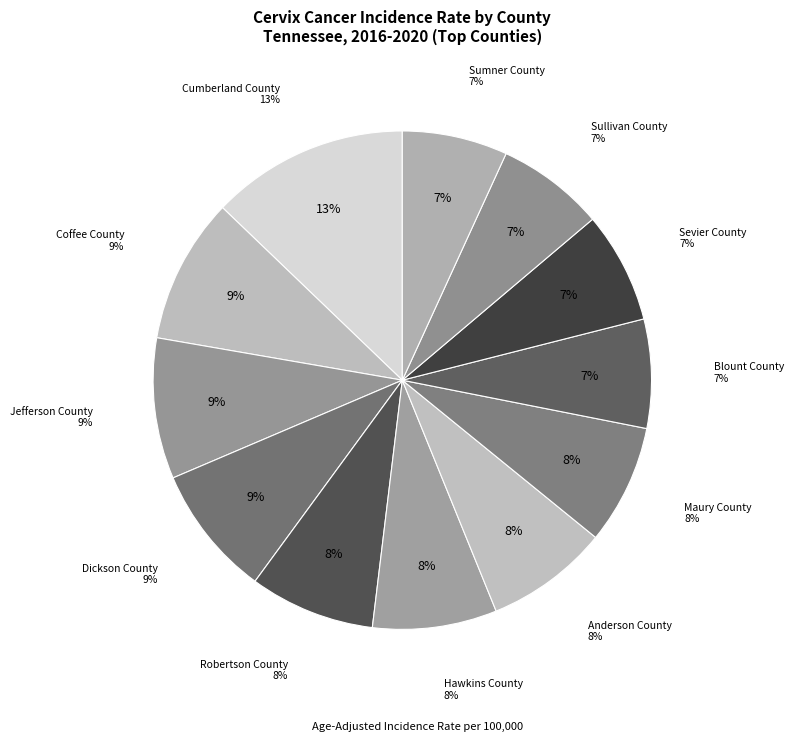

What is the change in value from Coffee County to Anderson County?

-1.9